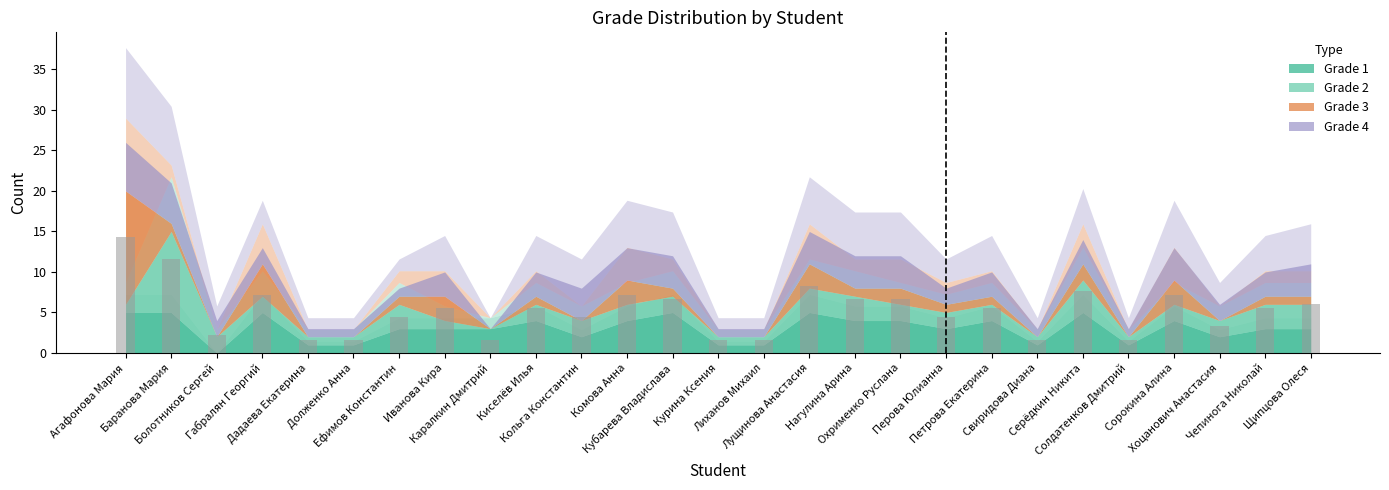

What is the smallest value displayed?

1.7